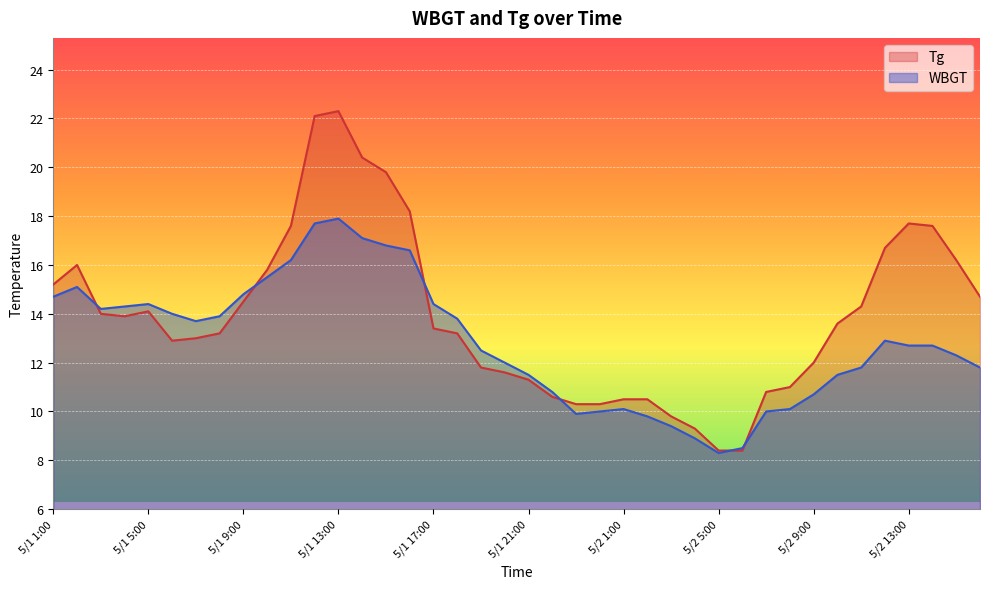

Does the chart display data point markers on the line(s)?

No